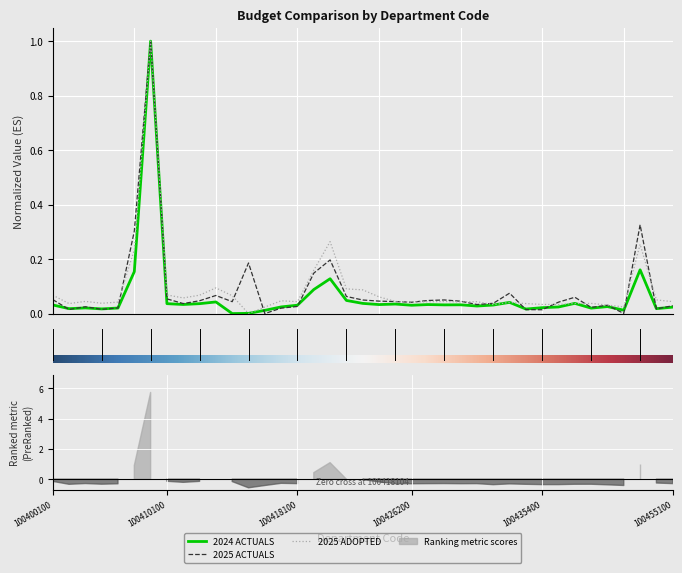

Reading left to right, list all the values displayed in this chart.

2024 ACTUALS: 100400100=0.0	100401100=0.0	100401200=0.0	100401300=0.0	100401400=0.0	100403100=0.2	100409100=1.0	100410100=0.0	100411100=0.0	100411102=0.0	100412100=0.0	100412101=0.0	100414100=0.0	100416100=0.0	100417100=0.0	100418100=0.0	100418101=0.1	100418102=0.1	100418103=0.0	100418104=0.0	100418105=0.0	100426100=0.0	100426200=0.0	100426300=0.0	100426400=0.0	100426600=0.0	100426700=0.0	100435100=0.0	100435200=0.0	100435300=0.0	100435400=0.0	100435500=0.0	100435600=0.0	100435700=0.0	100435800=0.0	100440100=0.0	100450100=0.2	100450101=0.0	100455100=0.0
2025 ACTUALS: 100400100=0.1	100401100=0.0	100401200=0.0	100401300=0.0	100401400=0.0	100403100=0.3	100409100=1.0	100410100=0.1	100411100=0.0	100411102=0.0	100412100=0.1	100412101=0.0	100414100=0.2	100416100=0.0	100417100=0.0	100418100=0.0	100418101=0.1	100418102=0.2	100418103=0.1	100418104=0.0	100418105=0.0	100426100=0.0	100426200=0.0	100426300=0.0	100426400=0.0	100426600=0.0	100426700=0.0	100435100=0.0	100435200=0.1	100435300=0.0	100435400=0.0	100435500=0.0	100435600=0.1	100435700=0.0	100435800=0.0	100440100=0.0	100450100=0.3	100450101=0.0	100455100=0.0
2025 ADOPTED: 100400100=0.1	100401100=0.0	100401200=0.0	100401300=0.0	100401400=0.0	100403100=0.2	100409100=1.0	100410100=0.1	100411100=0.1	100411102=0.1	100412100=0.1	100412101=0.1	100414100=0.0	100416100=0.0	100417100=0.0	100418100=0.0	100418101=0.2	100418102=0.3	100418103=0.1	100418104=0.1	100418105=0.1	100426100=0.0	100426200=0.0	100426300=0.0	100426400=0.0	100426600=0.0	100426700=0.0	100435100=0.0	100435200=0.0	100435300=0.0	100435400=0.0	100435500=0.0	100435600=0.0	100435700=0.0	100435800=0.0	100440100=0.0	100450100=0.3	100450101=0.1	100455100=0.0